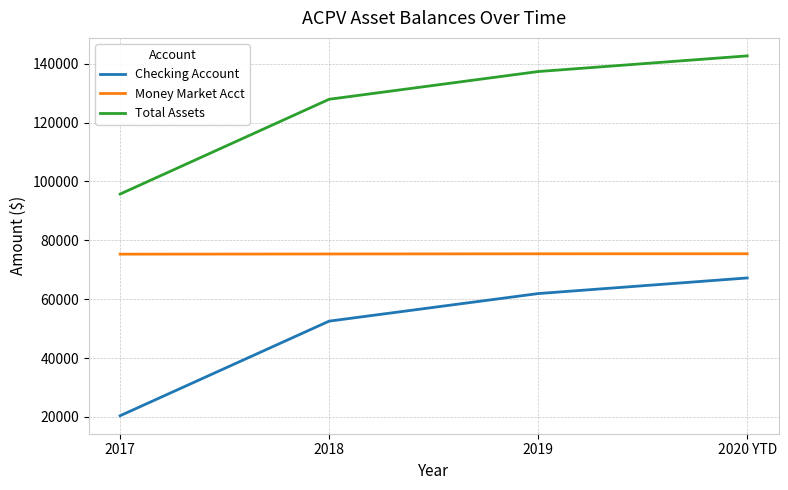

Count the number of data series in this chart.

3